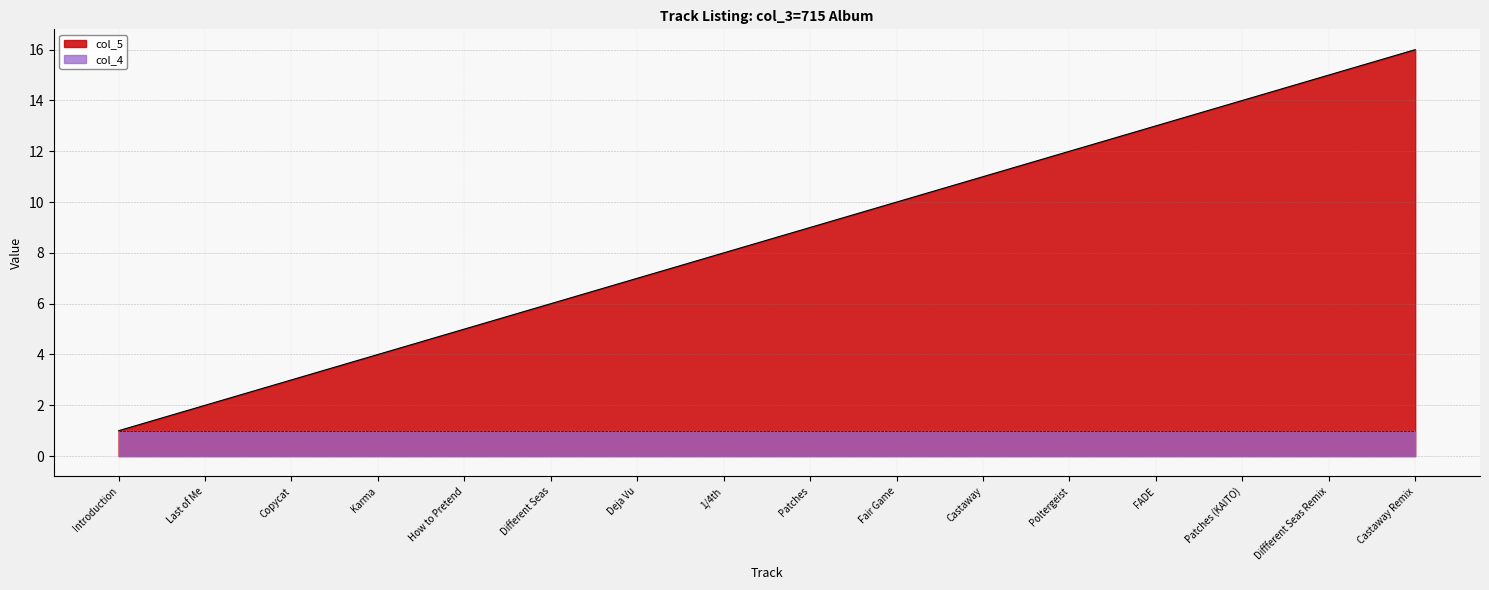

The value at Last of Me is 2. True or false?

True